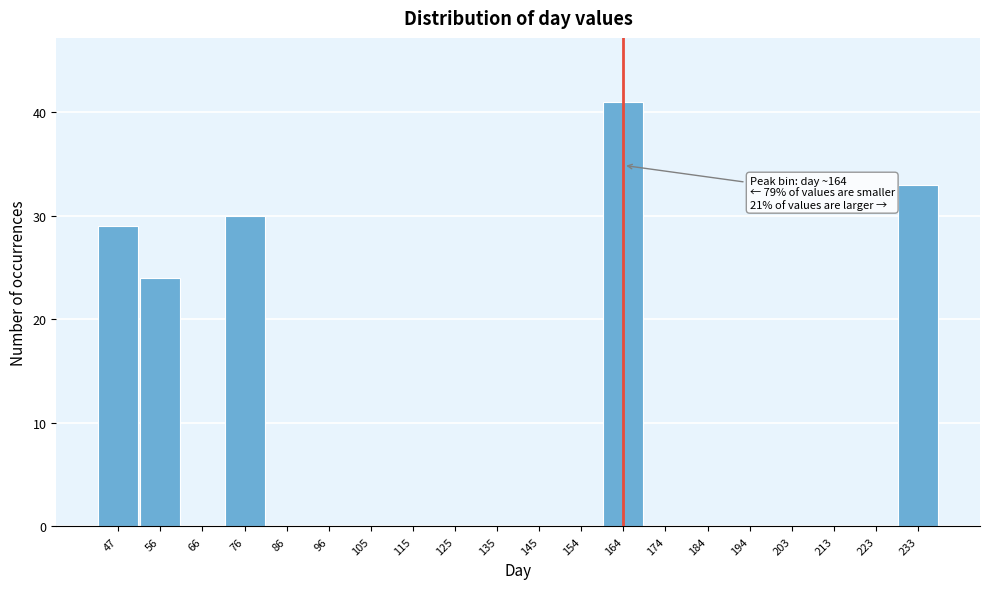

Reading right to left, transcribe all the data shown in this chart.

233=33	223=0	213=0	203=0	194=0	184=0	174=0	164=41	154=0	145=0	135=0	125=0	115=0	105=0	96=0	86=0	76=30	66=0	56=24	47=29